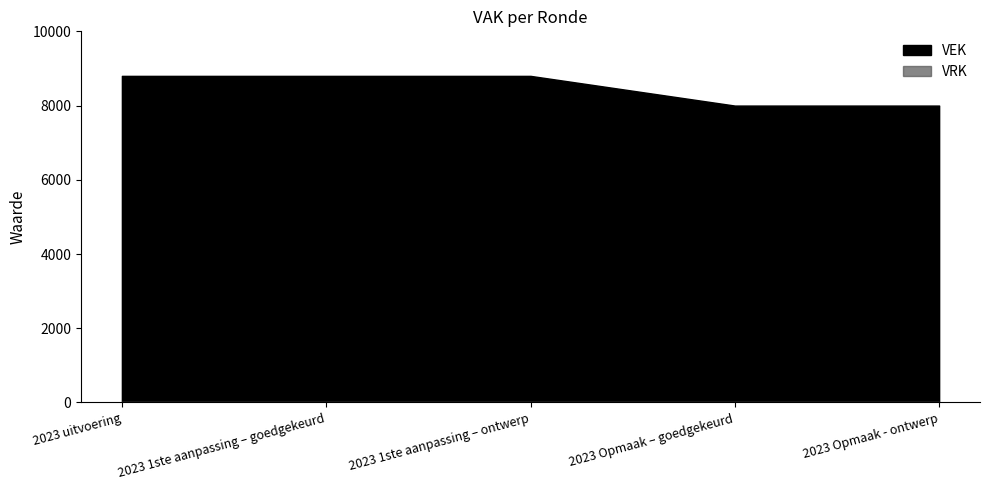

True or false: VEK and VRK intersect in this chart.

False